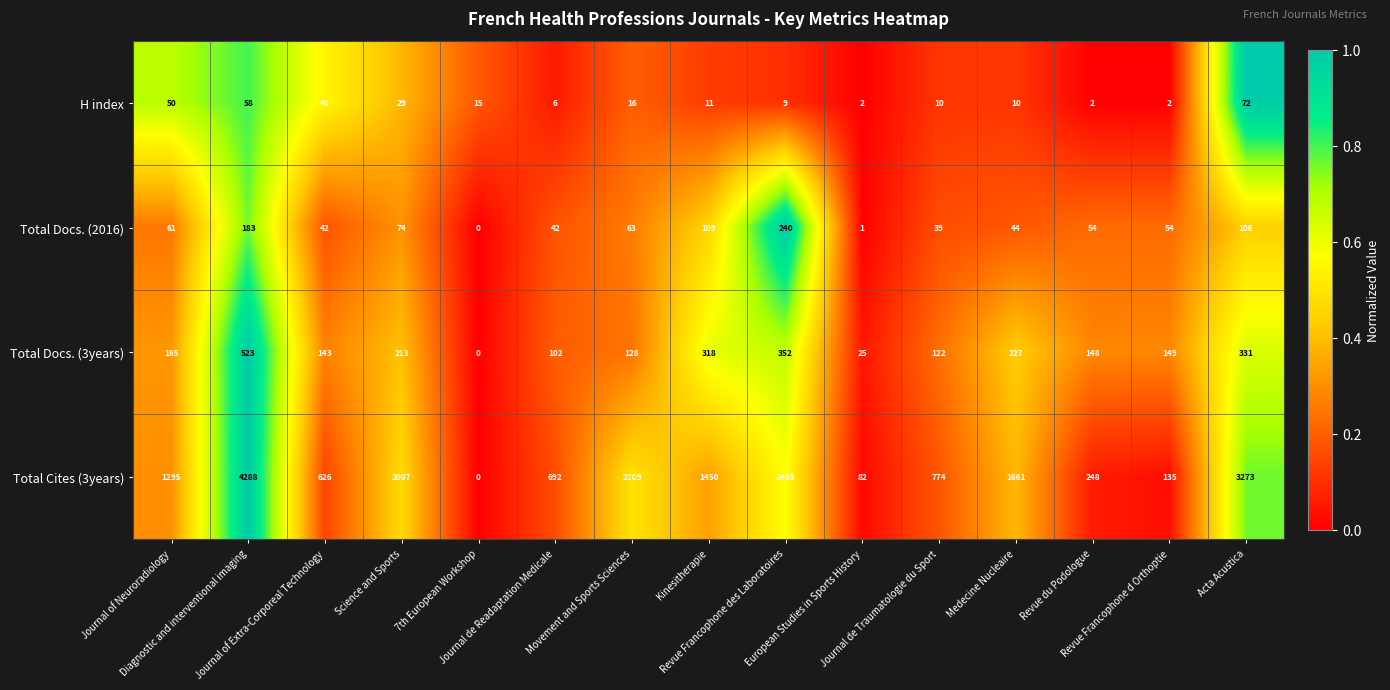

What is the maximum value shown in the chart?

4288